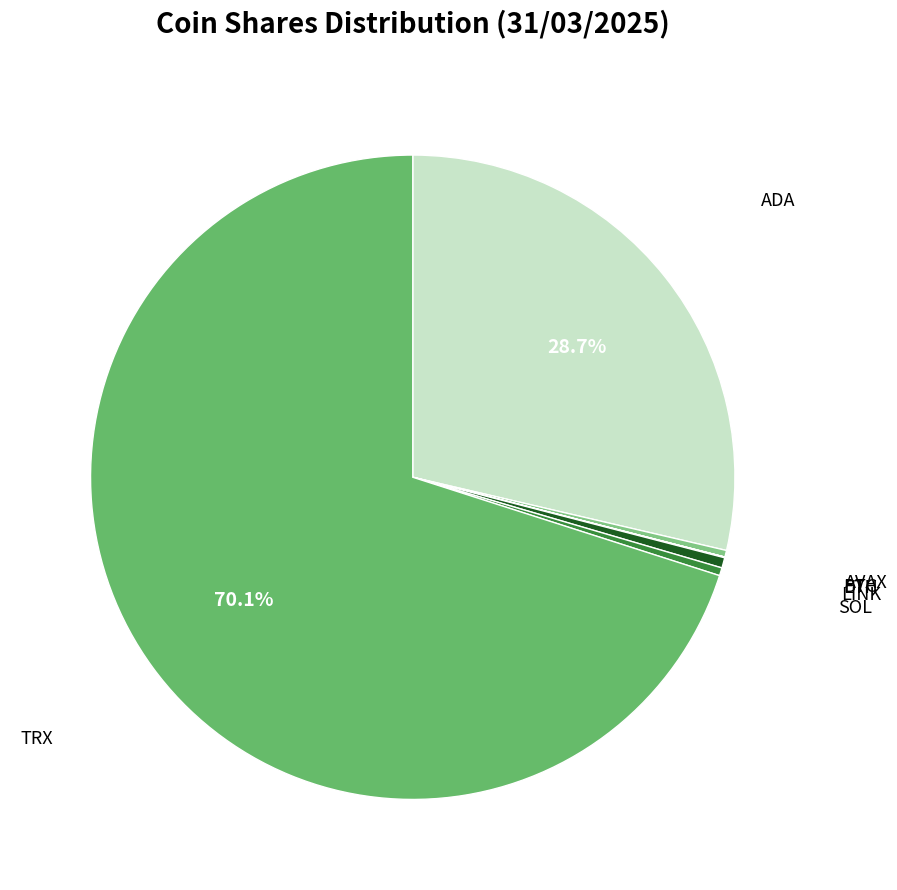

How many segments does this pie chart have?

7